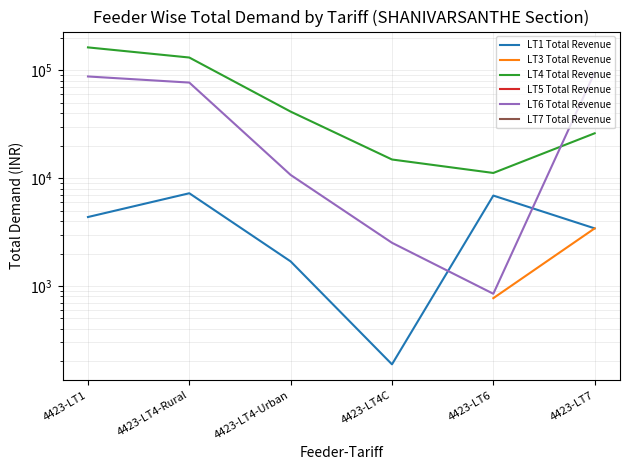

At how many categories does at least one series exceed 107177?

2